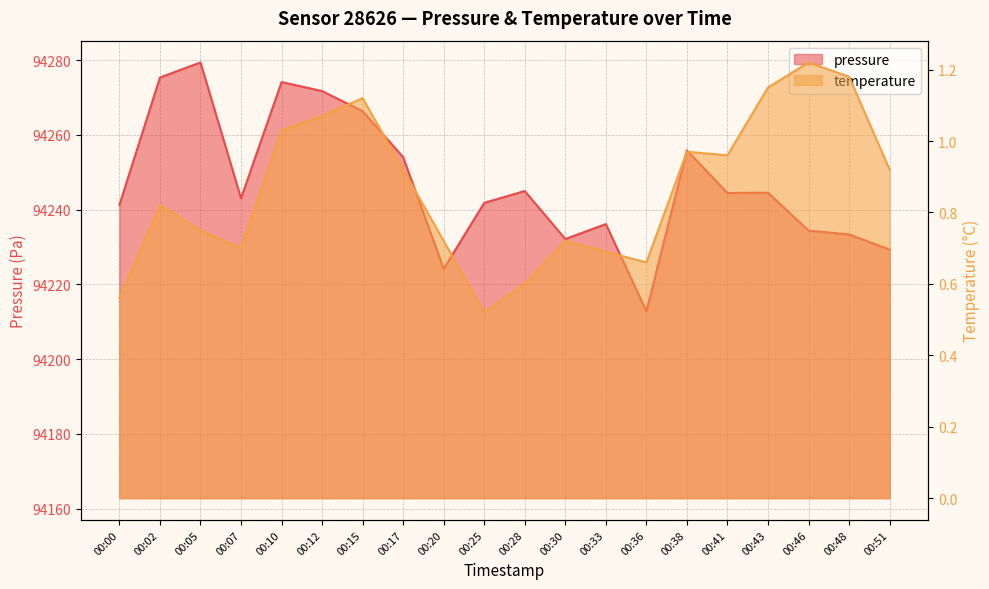

What is the sum of the pressure values at 00:33 and 00:15?

188502.5